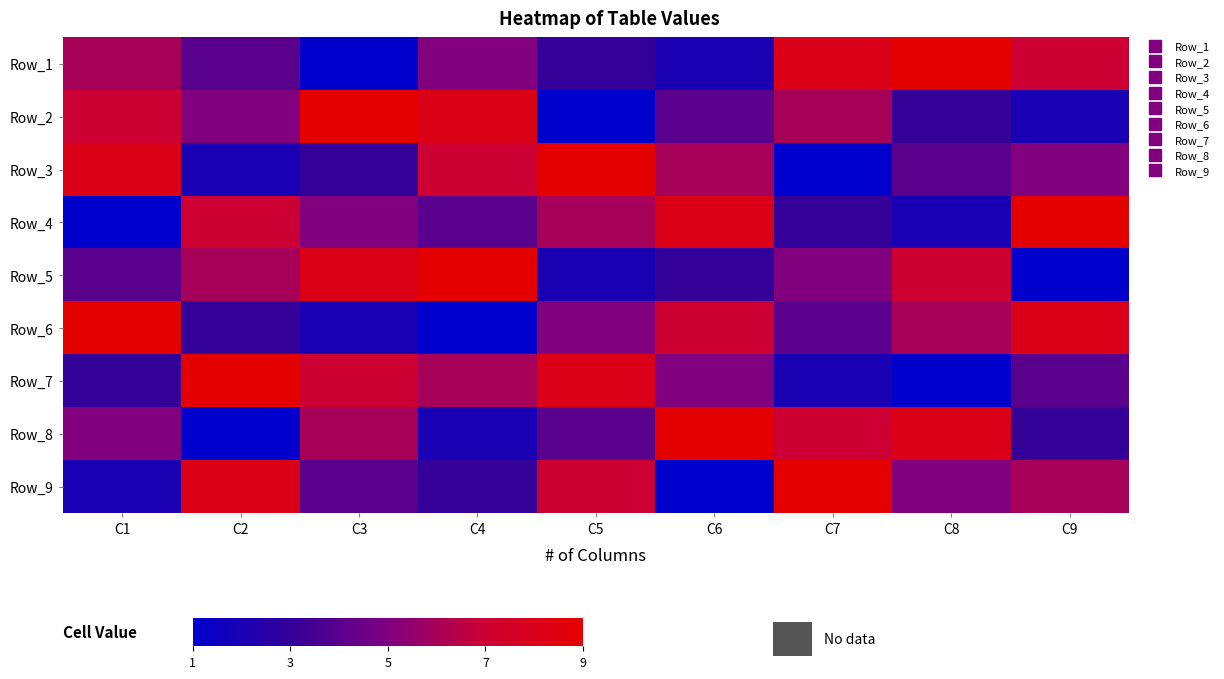

Reading left to right, extract all data points from this chart.

Row_1: C1=6	C2=4	C3=1	C4=5	C5=3	C6=2	C7=8	C8=9	C9=7
Row_2: C1=7	C2=5	C3=9	C4=8	C5=1	C6=4	C7=6	C8=3	C9=2
Row_3: C1=8	C2=2	C3=3	C4=7	C5=9	C6=6	C7=1	C8=4	C9=5
Row_4: C1=1	C2=7	C3=5	C4=4	C5=6	C6=8	C7=3	C8=2	C9=9
Row_5: C1=4	C2=6	C3=8	C4=9	C5=2	C6=3	C7=5	C8=7	C9=1
Row_6: C1=9	C2=3	C3=2	C4=1	C5=5	C6=7	C7=4	C8=6	C9=8
Row_7: C1=3	C2=9	C3=7	C4=6	C5=8	C6=5	C7=2	C8=1	C9=4
Row_8: C1=5	C2=1	C3=6	C4=2	C5=4	C6=9	C7=7	C8=8	C9=3
Row_9: C1=2	C2=8	C3=4	C4=3	C5=7	C6=1	C7=9	C8=5	C9=6